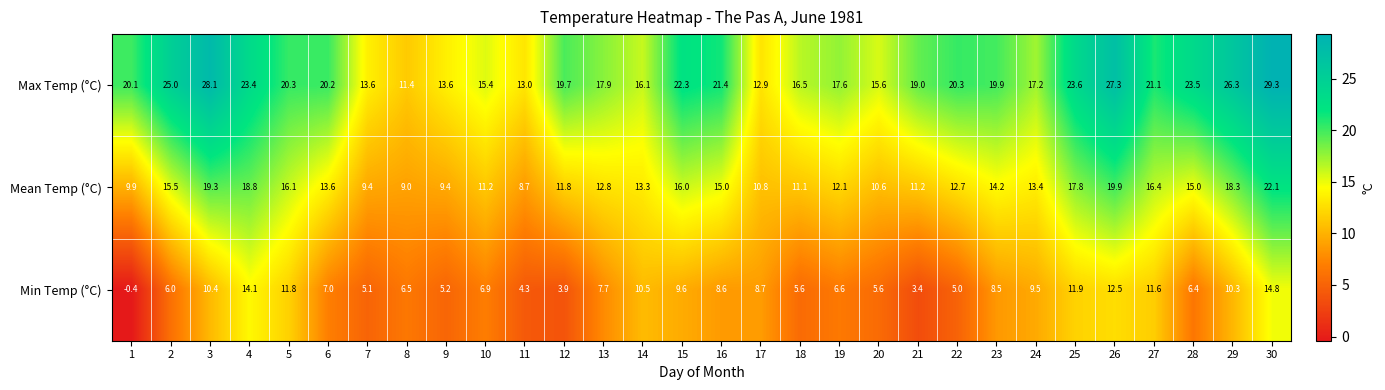

How many data points does each series have?

30